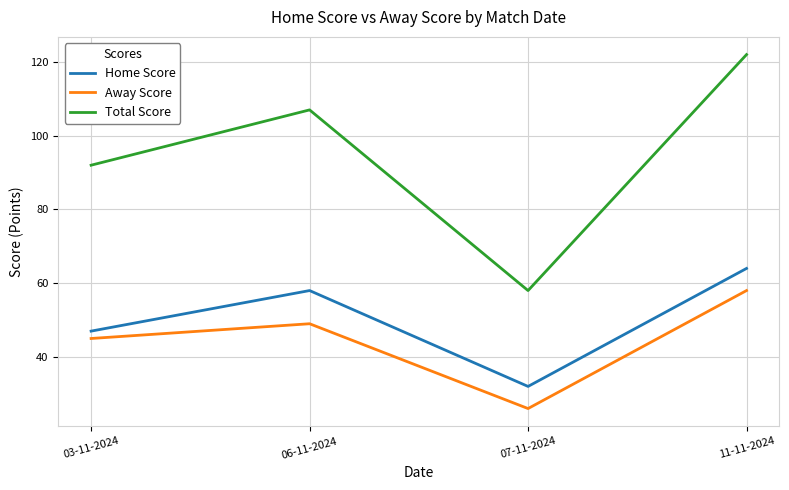

Rank the series by their maximum value, from lowest to highest.

Away Score, Home Score, Total Score